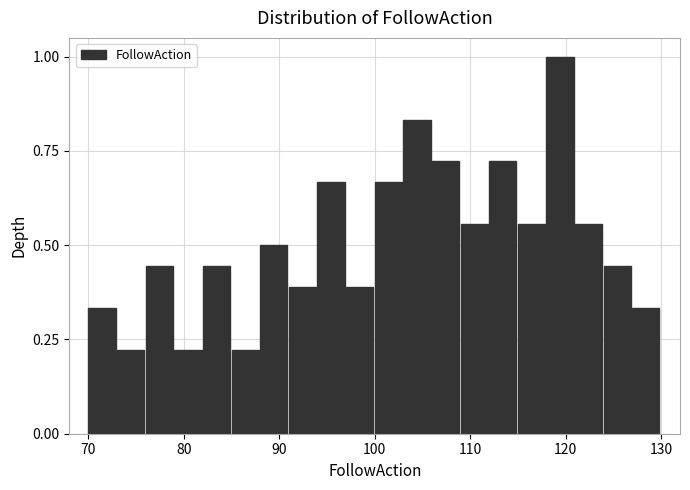

Around what value on the x-axis is the tallest bar? Give the approximate position of its centre, as read against the axis.

119